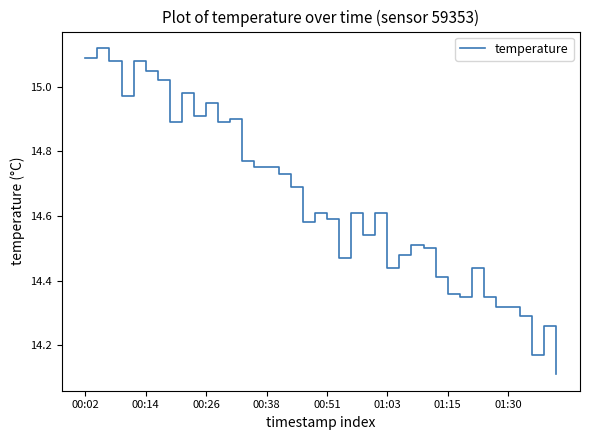

What is the smallest value displayed?

14.1